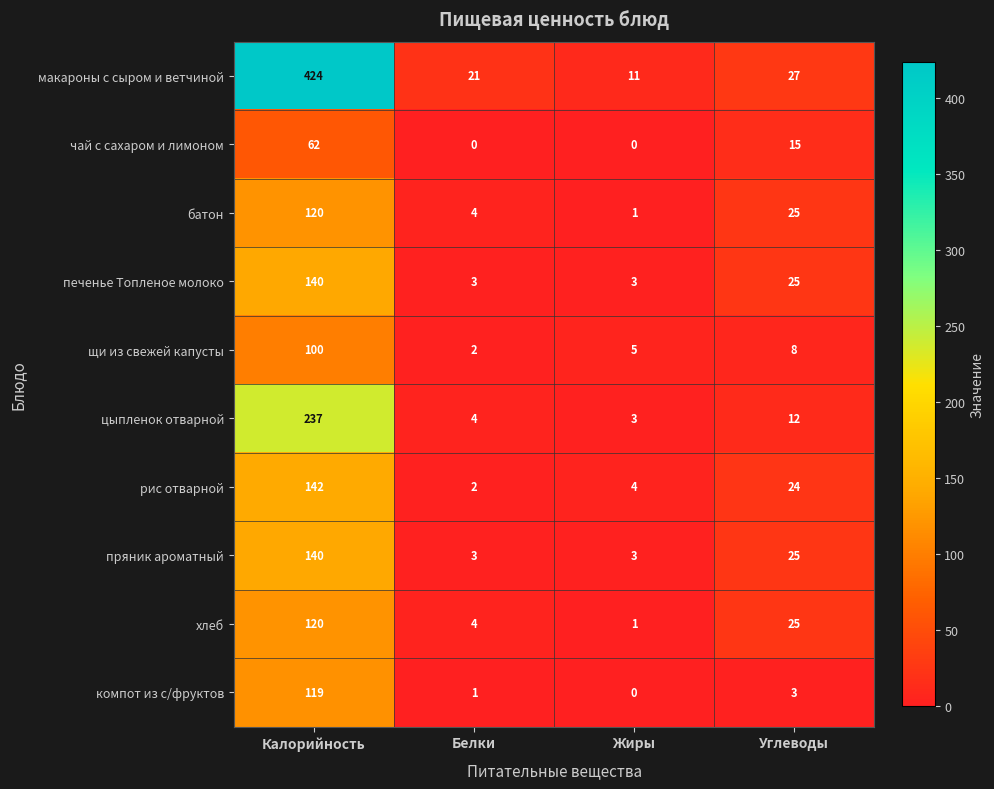

What is the total value across all series at Калорийность?

1604